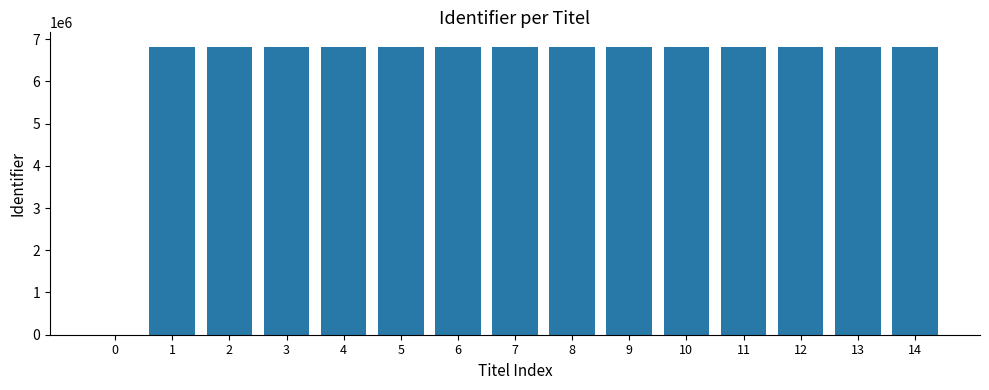

Approximately how many times larger is the value at 14 compared to 1?

1.0